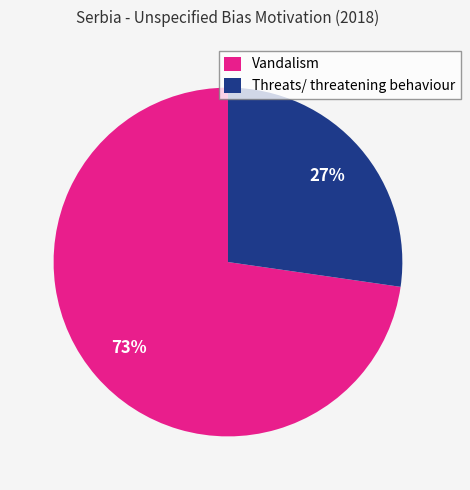

What is the largest slice in the pie chart?

Vandalism